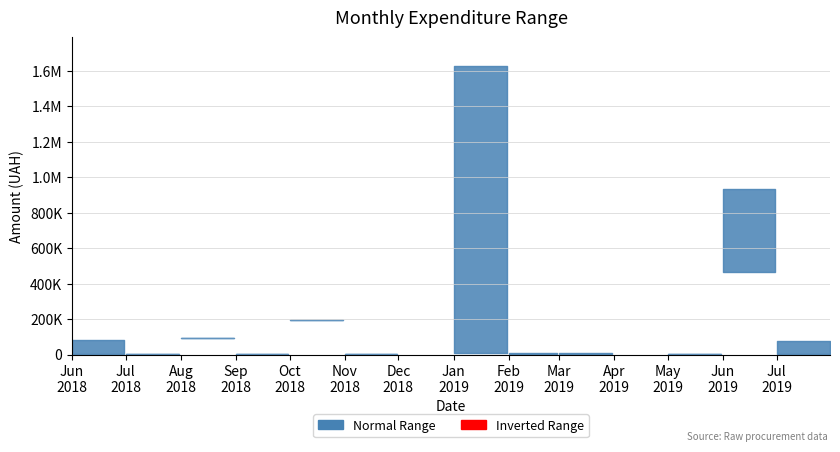

True or false: 2019 and 2018 intersect in this chart.

False